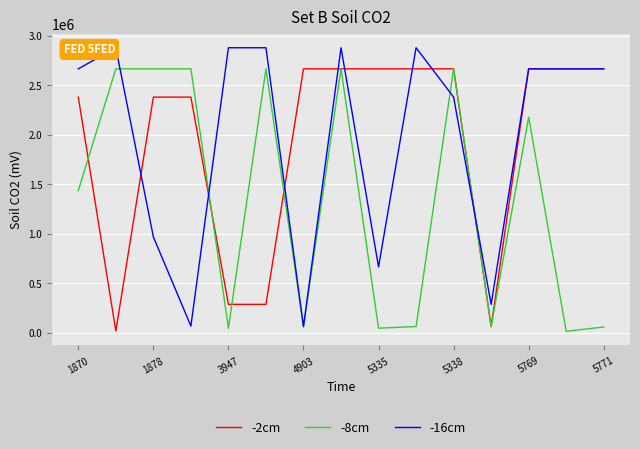

What are all the series names shown in the legend?

-2cm, -8cm, -16cm